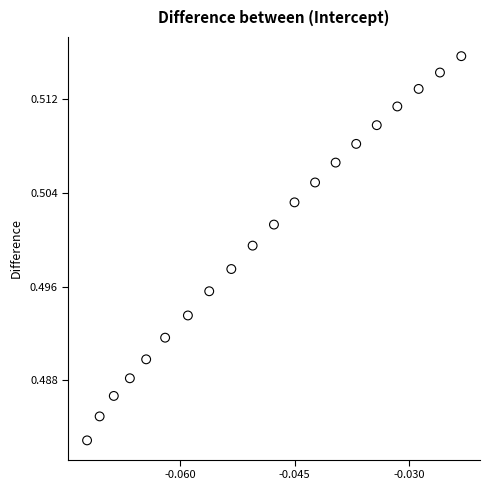

How many data points are displayed?

20